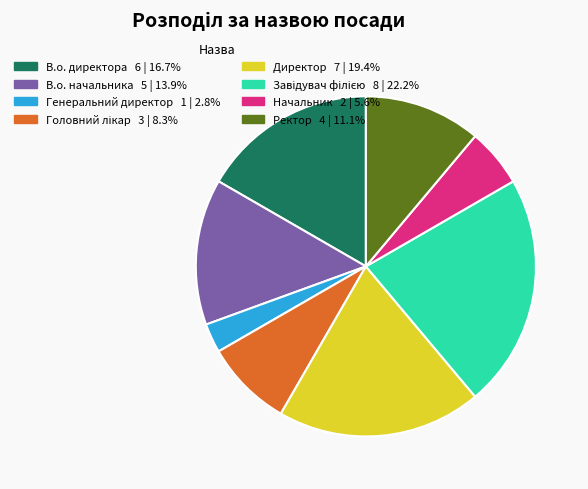

What is the ratio of the value at В.о. начальника 5 | 13.9% to the value at Начальник 2 | 5.6%?

2.5